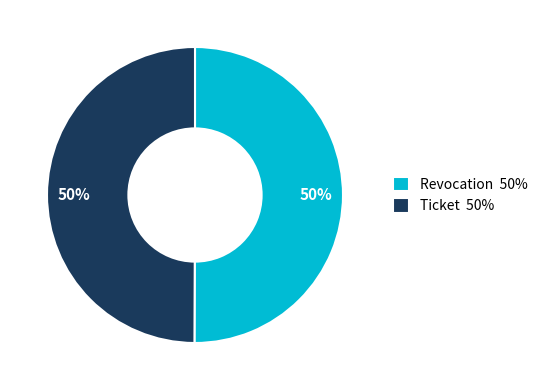

What percentage is the Ticket slice, to the nearest percent?

50%